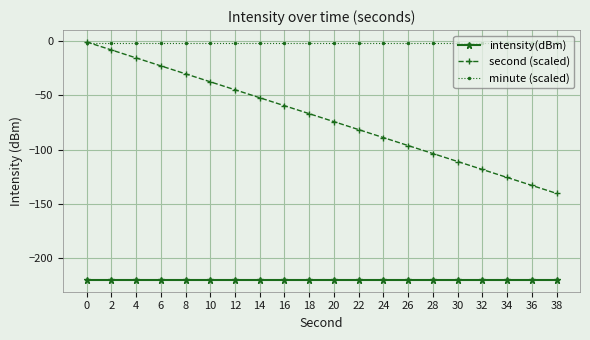

True or false: intensity(dBm) and second (scaled) cross at least once.

False